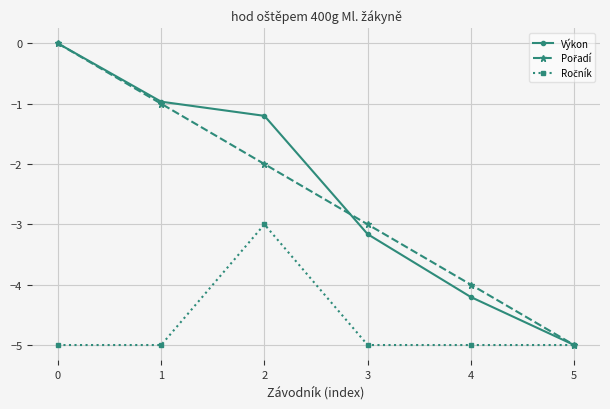

Between 1 and 4, which series saw the biggest shift?

Výkon